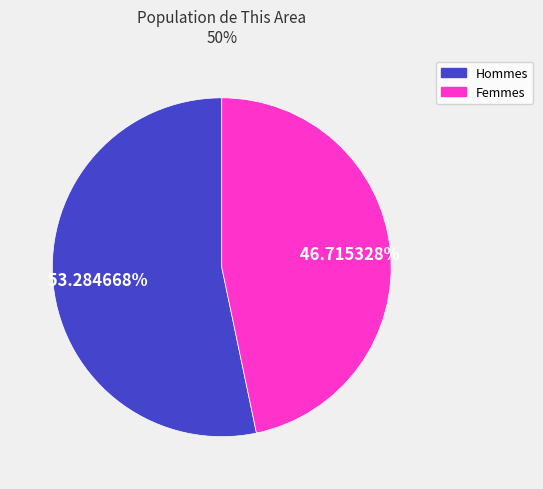

Does any single category account for the majority?

Yes